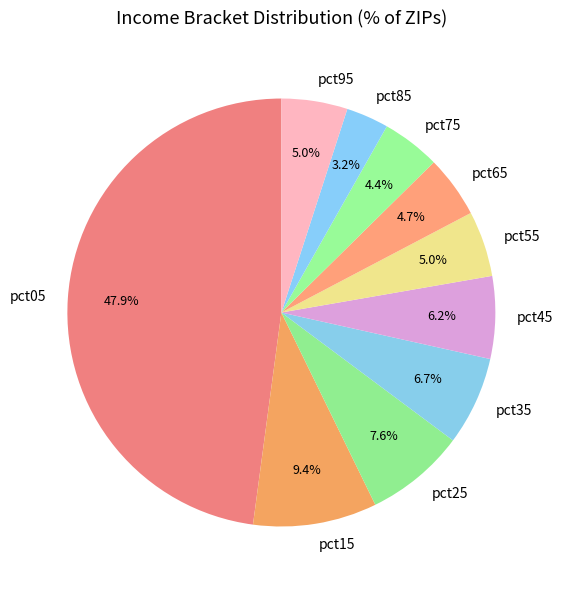

To the nearest percent, what is the difference between the largest and smallest slice percentages?

45%